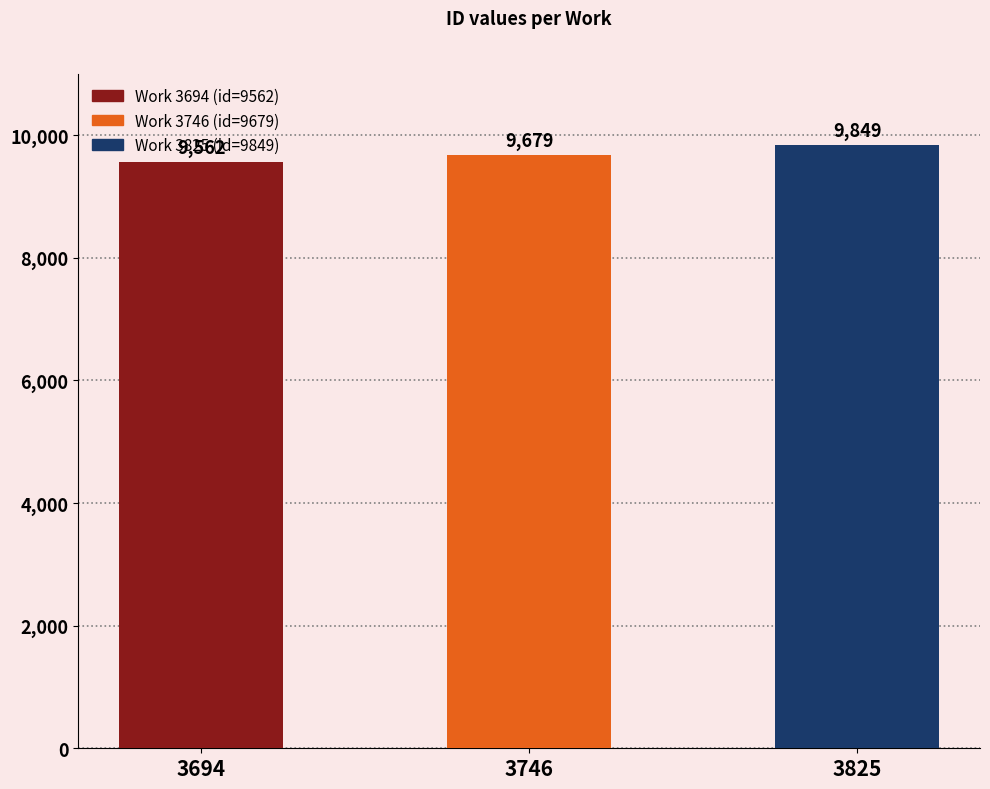

True or false: the data shows 9679 at 3746.

True